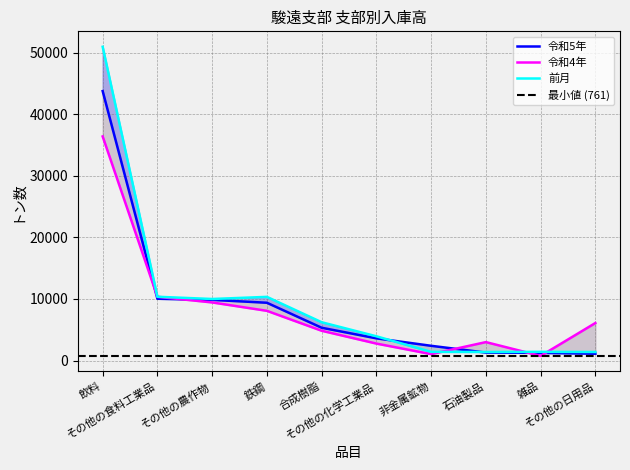

What value does the 令和5年 series have at その他の日用品?

1117